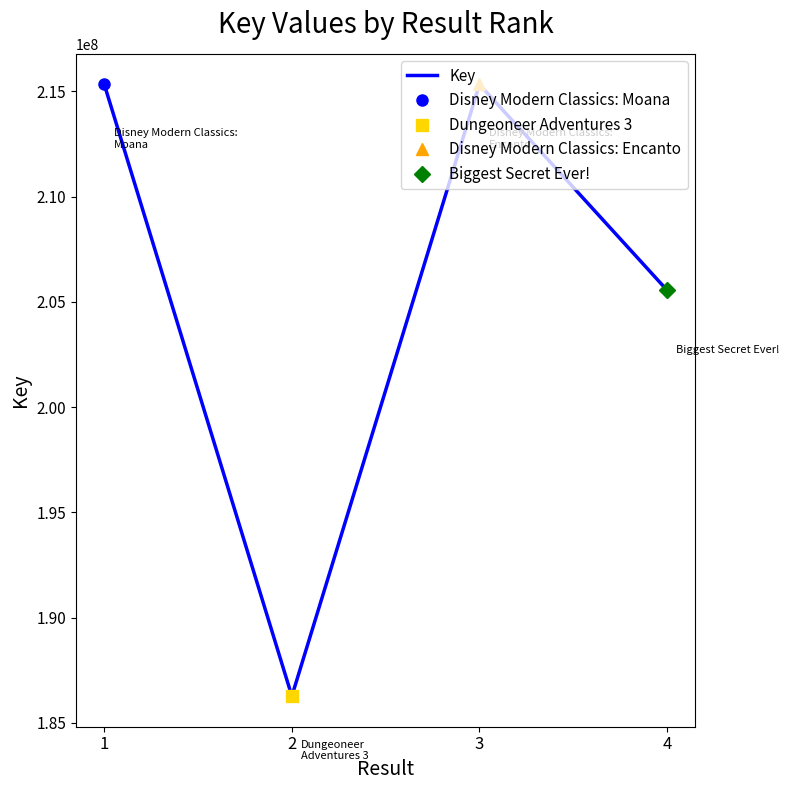

What is the difference between the values at 4 and 3?

9778334